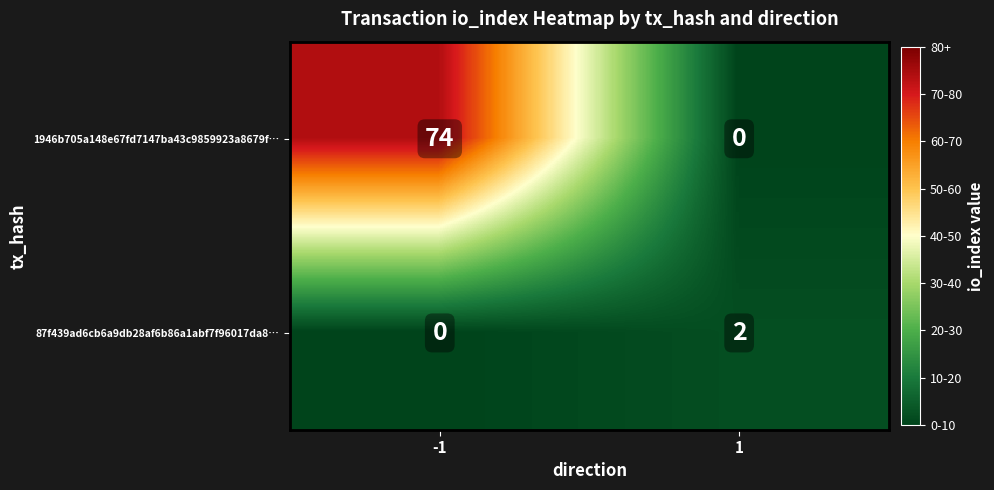

What is the spread (max minus min) of values at -1?

74